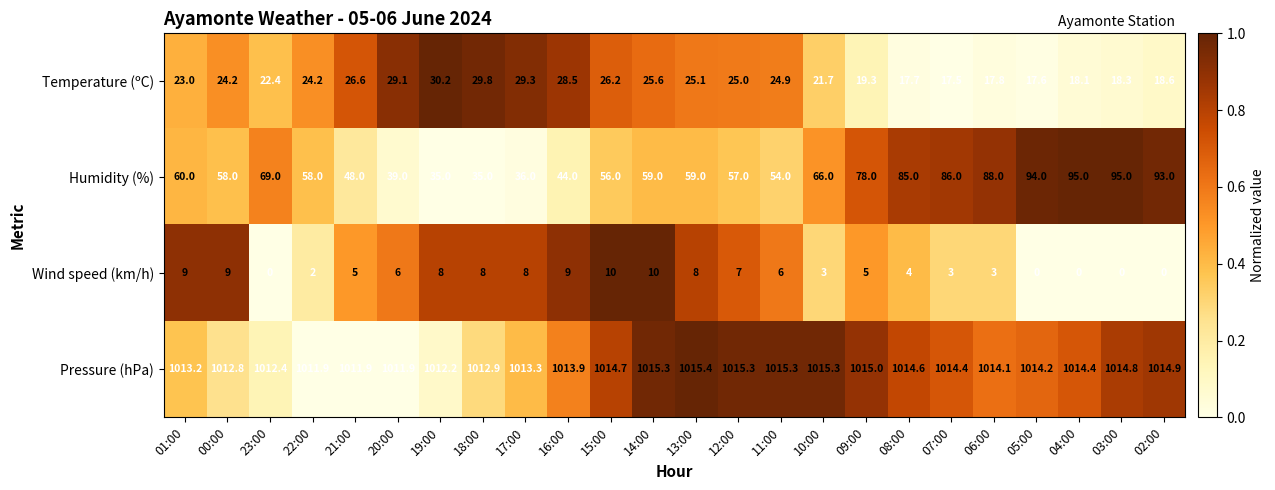

What is the approximate value of Temperature (ºC) at 17:00?

29.3